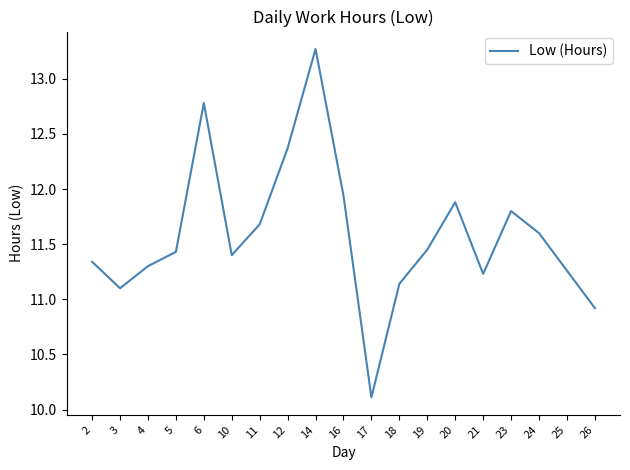

At which category does the chart reach its peak across all series?

14